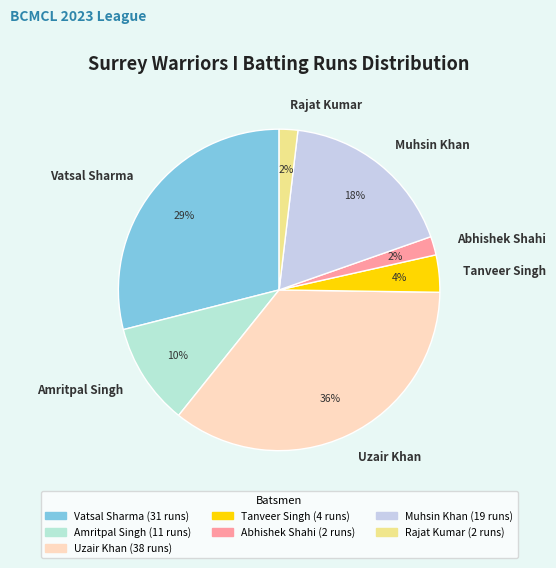

Is it true that Amritpal Singh is 2% of the pie?

False